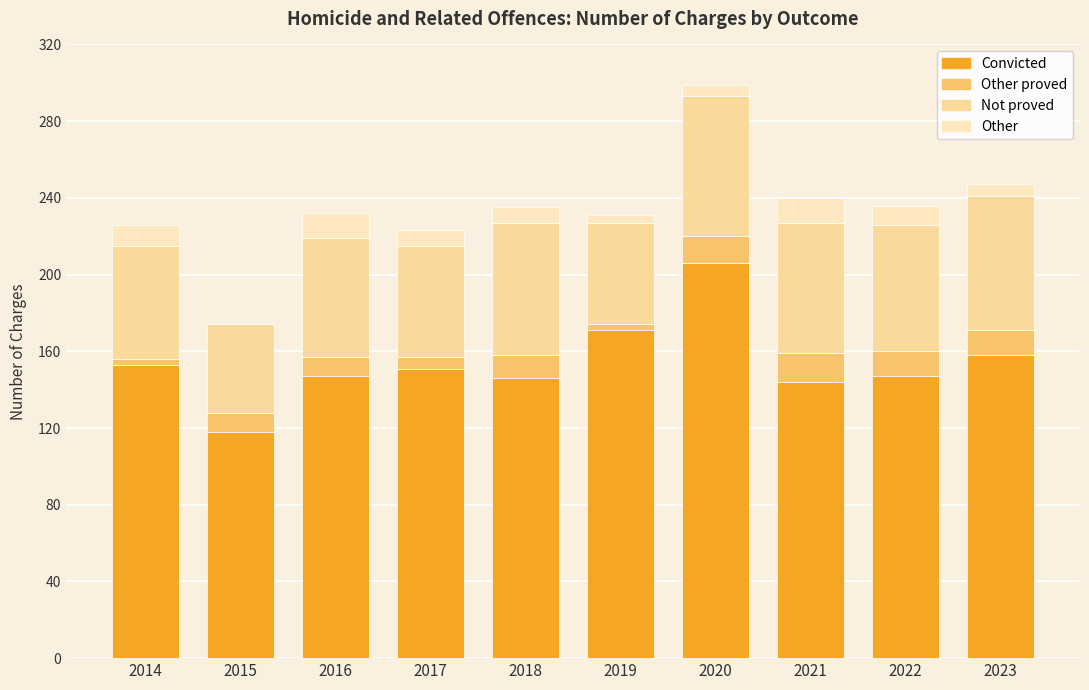

What is the sum of the Convicted values at 2021 and 2017?

295